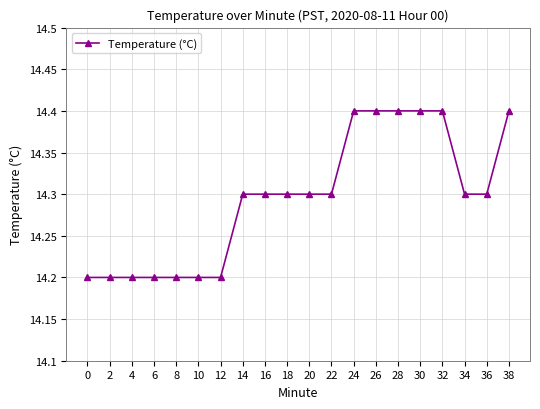

What is the change in value from 6 to 20?

+0.1